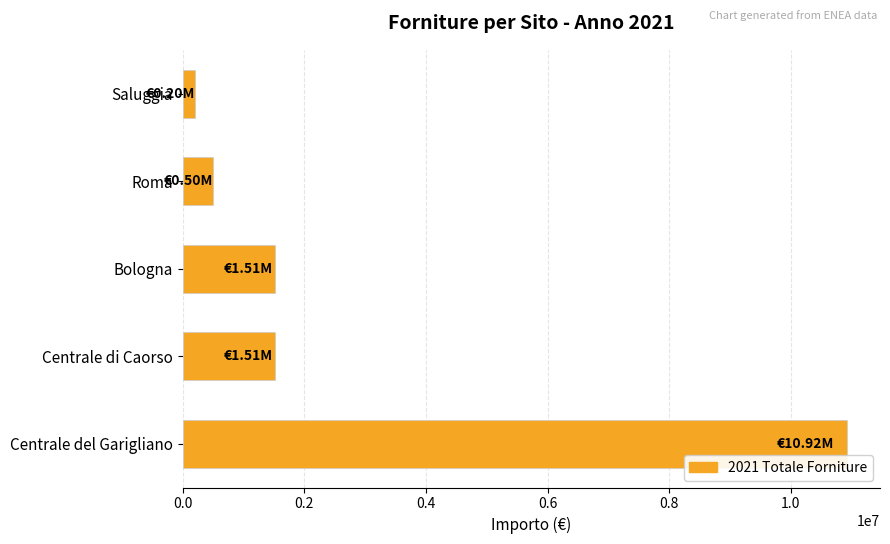

At which label is the value closest to 5560858?

Centrale di Caorso